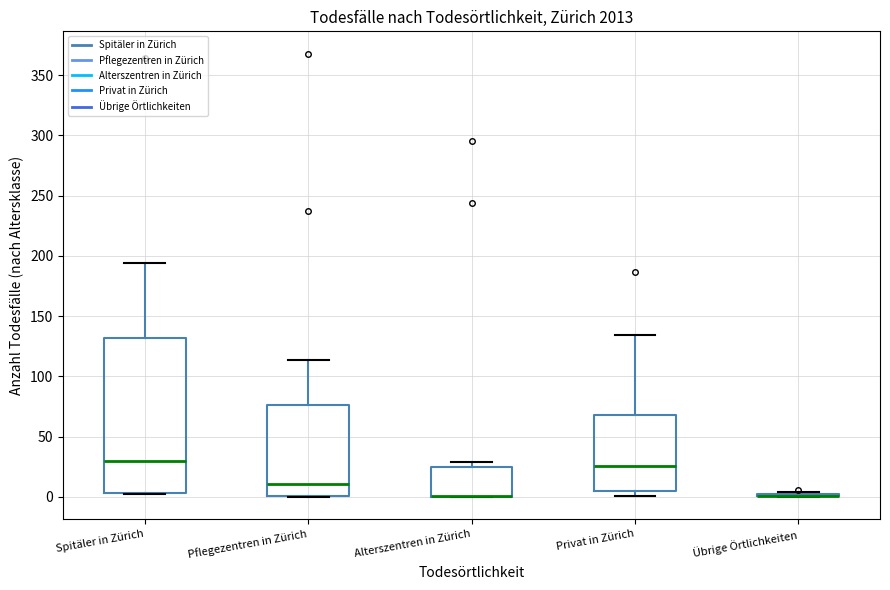

Reading left to right, read every box against the y-axis: the position of its median line, the range the box covers, and the ends of its whiskers. The values are not printed on the chart, so give them approximately, as read against the axis.

Spitäler in Zürich: median 30, box 5 to 130, whiskers 0 to 195
Pflegezentren in Zürich: median 10, box 0 to 75, whiskers 0 to 115
Alterszentren in Zürich: median 0 (drawn on the box's lower edge), box 0 to 25, whiskers 0 to 30
Privat in Zürich: median 25, box 5 to 70, whiskers 0 to 135
Übrige Örtlichkeiten: box collapsed to a line at 0, whiskers 0 to 5